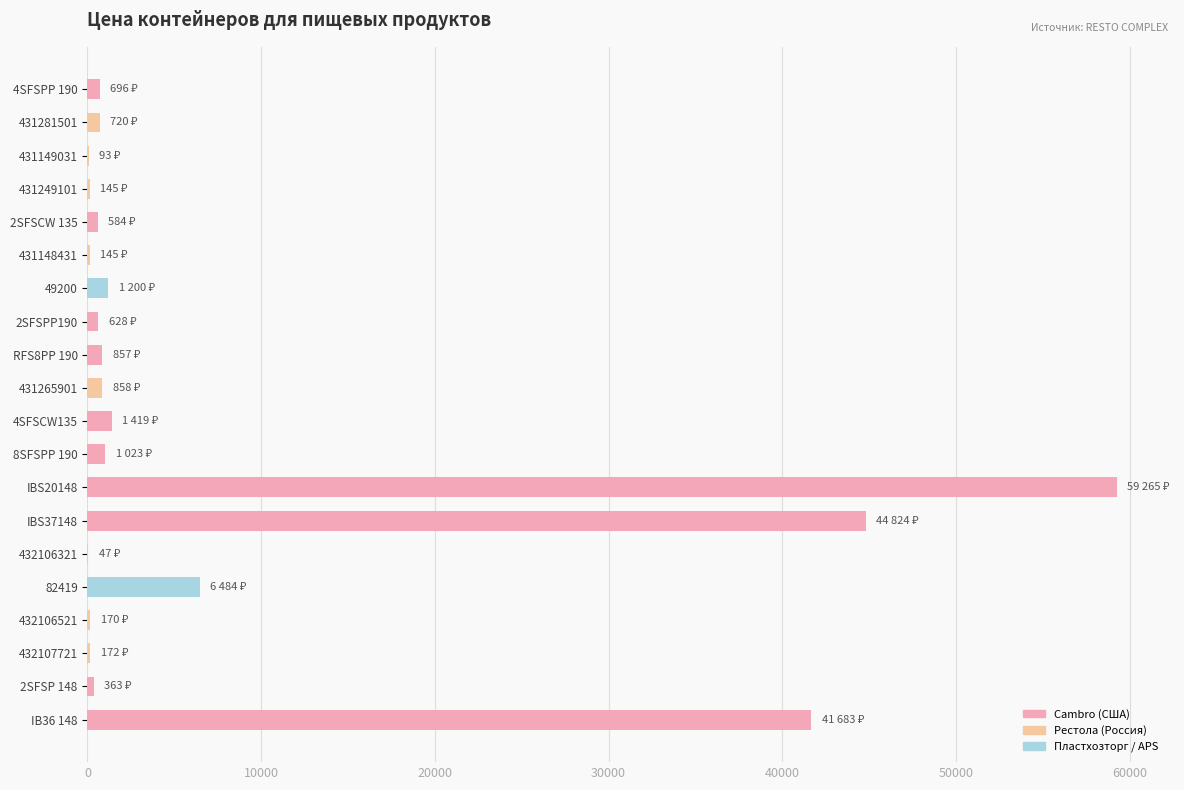

How many distinct data groups are displayed?

1